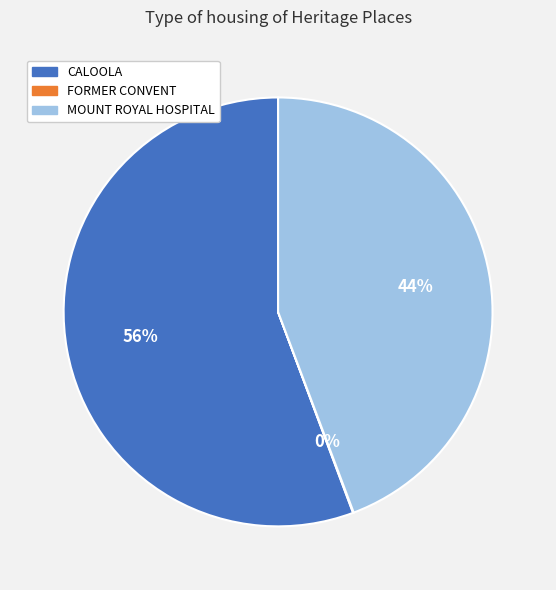

To the nearest percent, what is the difference between the largest and smallest slice percentages?

56%